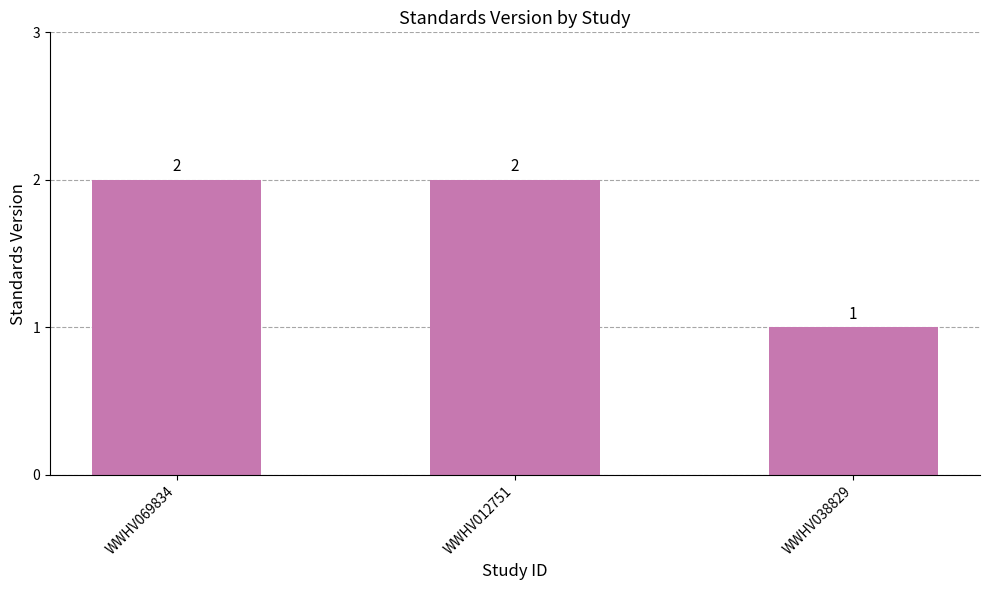

How many bars are there in total?

3